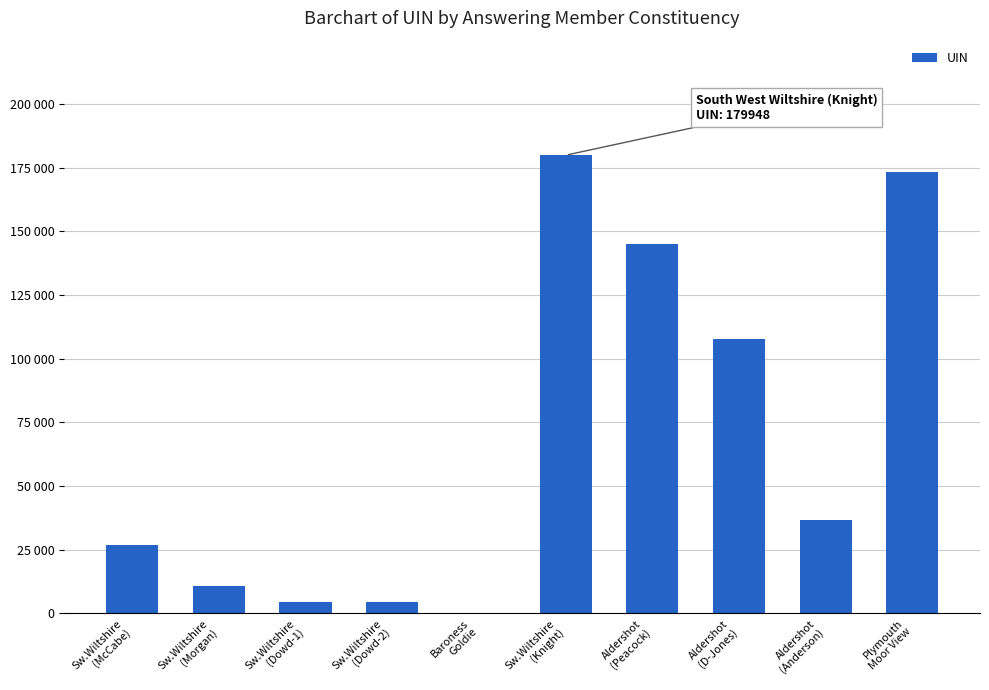

Are the bars horizontal?

No